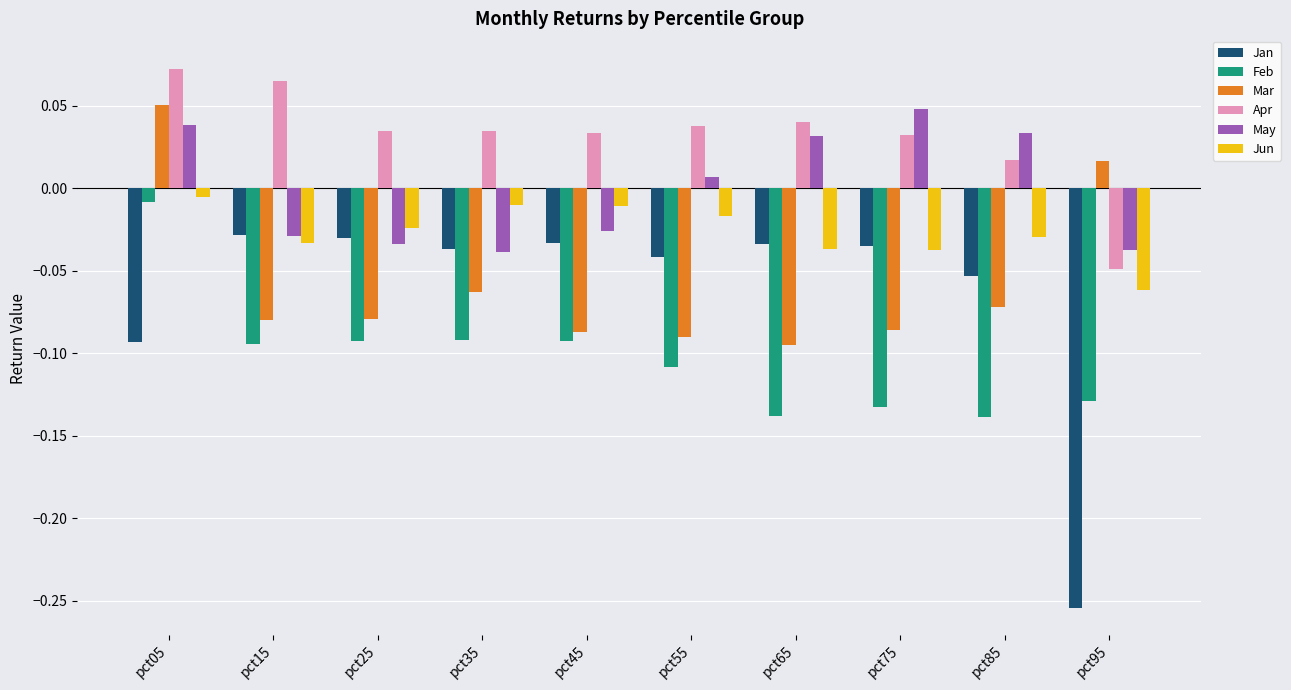

The value of Mar at pct25 is -0.0. True or false?

False